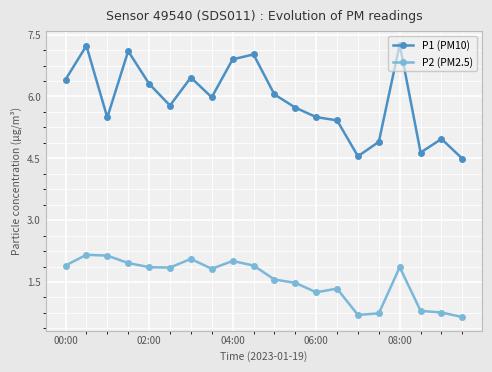

What is the difference between the second highest and minimum values in the P2 (PM2.5) series?

1.5